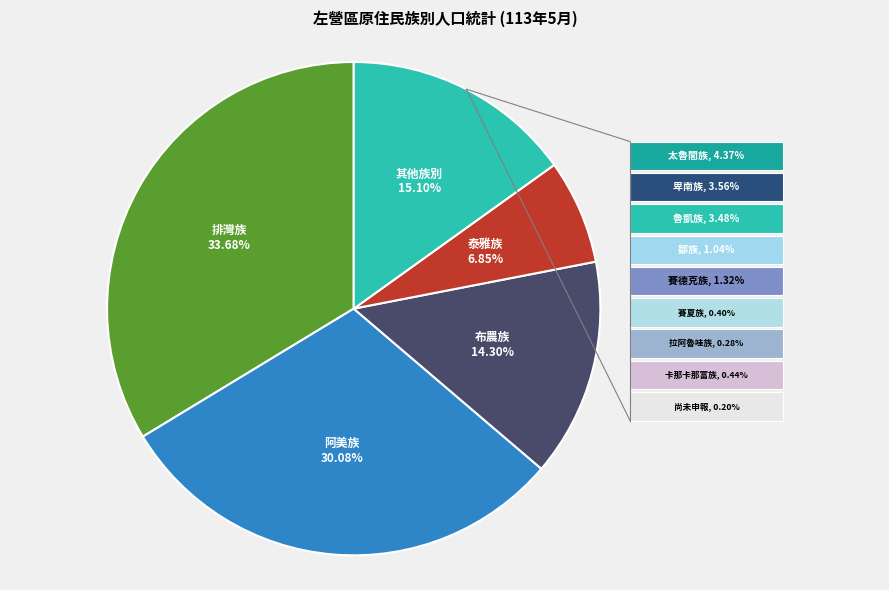

Is there any slice that represents more than half of the pie?

No